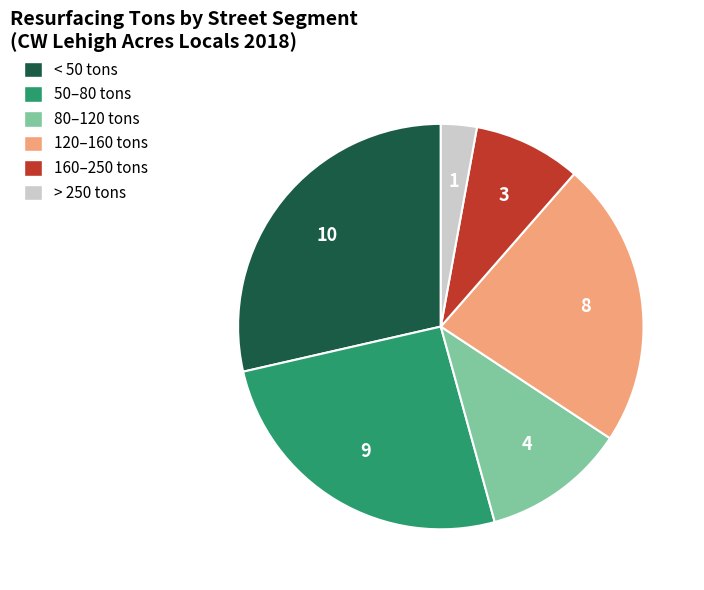

How many slices are in this pie chart?

6